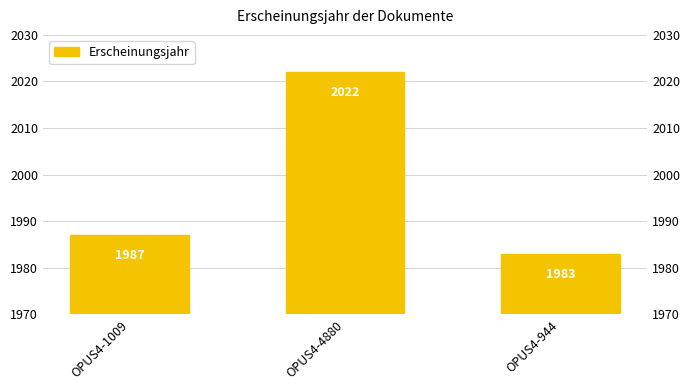

What is the sum of all values?

5992